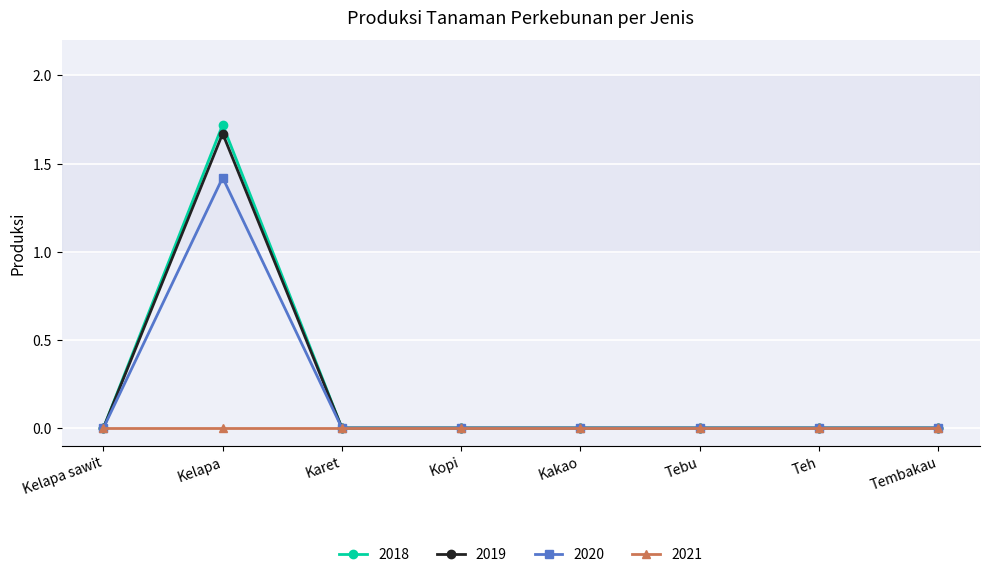

What position from the left is Kelapa?

2